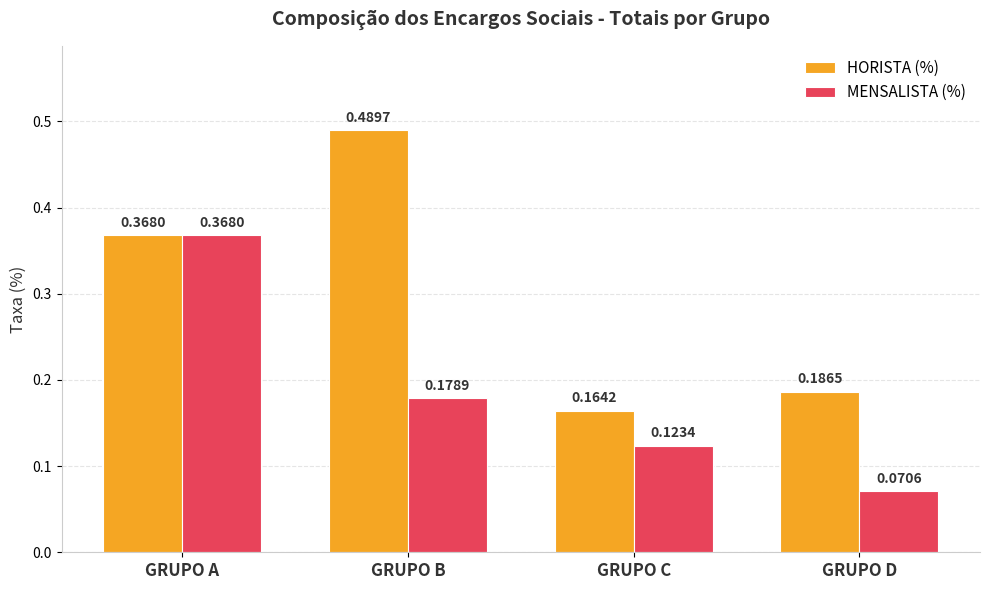

What is the average value of the HORISTA (%) series?

0.3